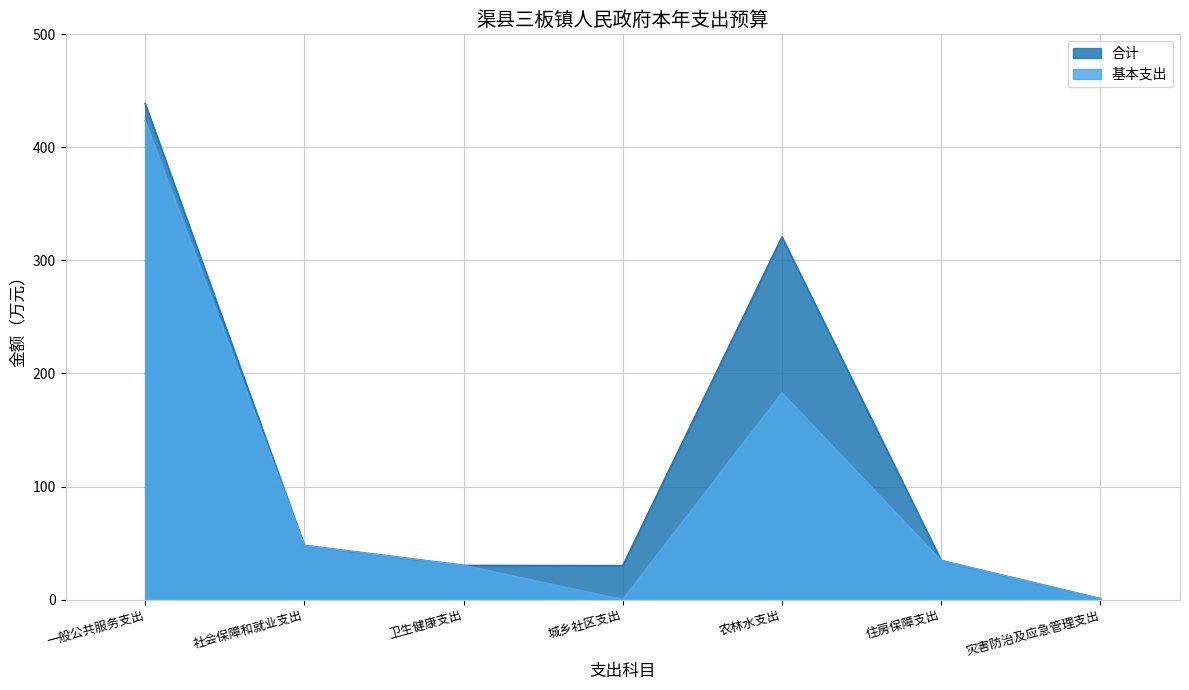

What is the difference between the second highest and minimum values in the 合计 series?

320.1